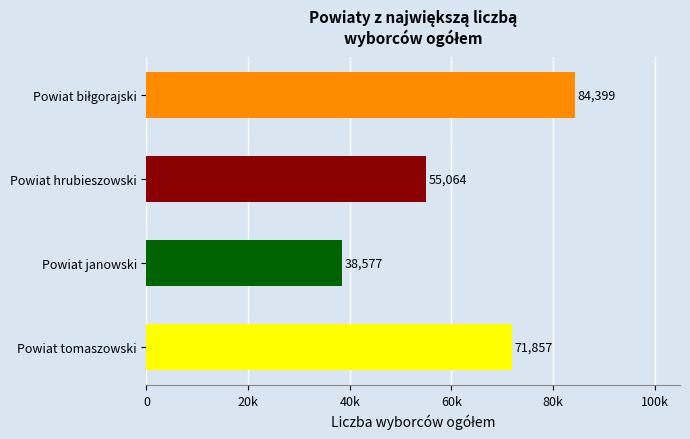

Are the bars horizontal?

Yes